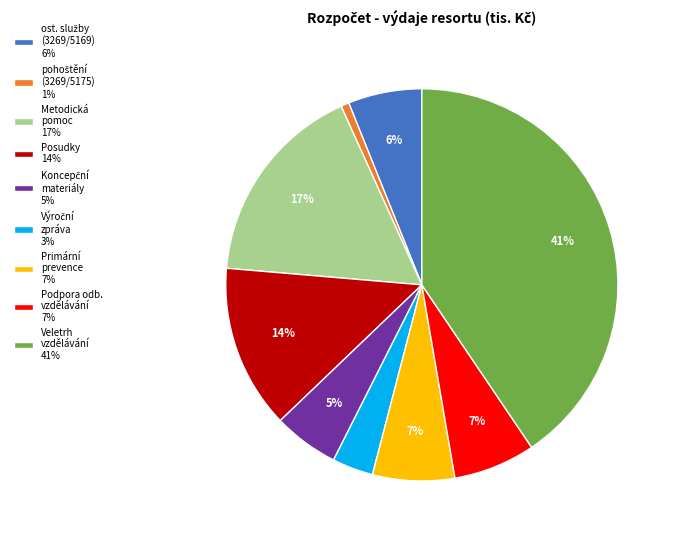

True or false: Veletrh vzdělávání 41% accounts for 28% of the total.

False